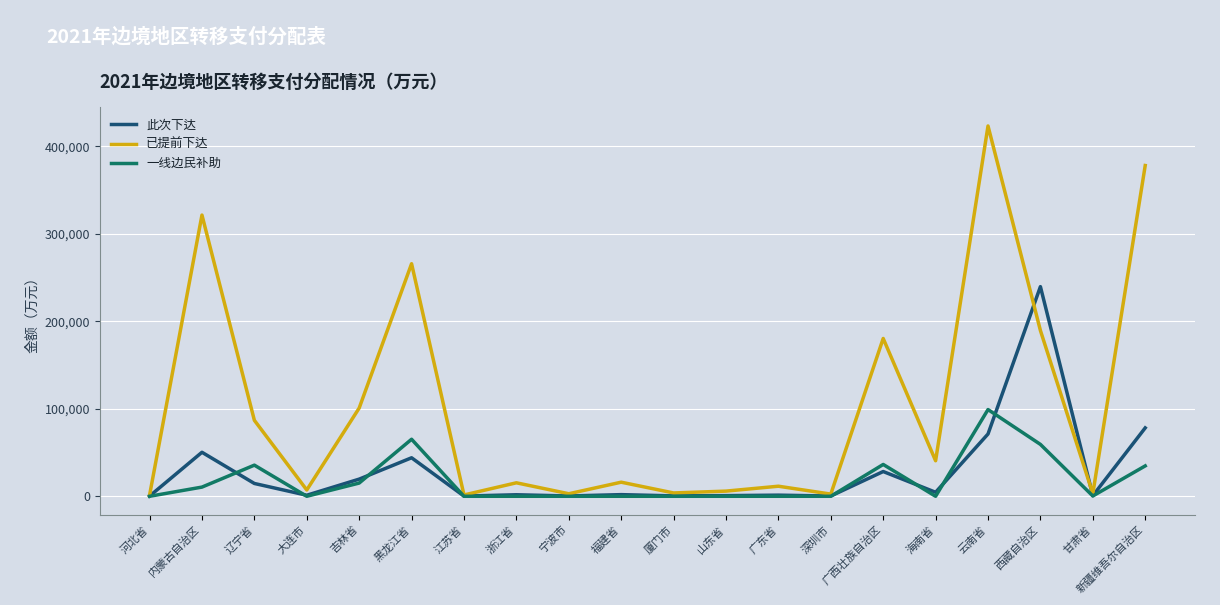

Which series has the largest range (max minus min)?

已提前下达